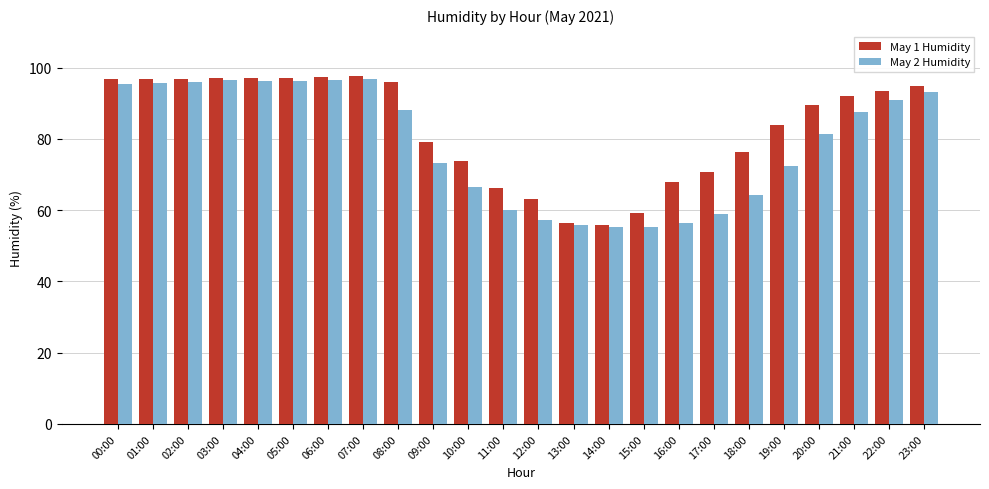

At which label does May 2 Humidity first exceed 87?

00:00